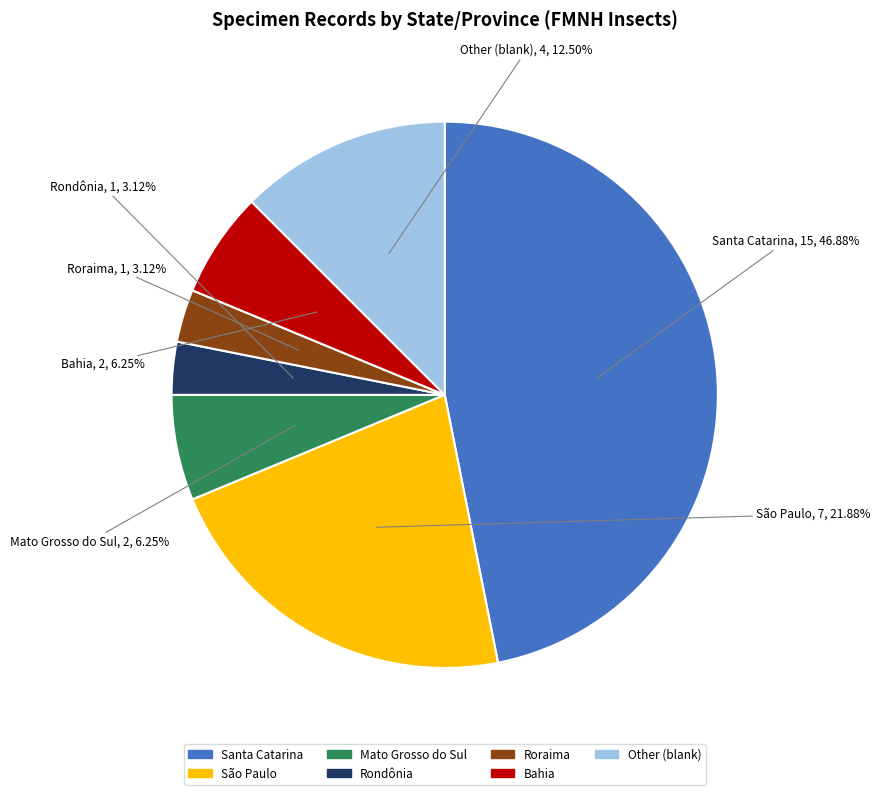

What percentage is the Rondônia slice, to the nearest percent?

3%